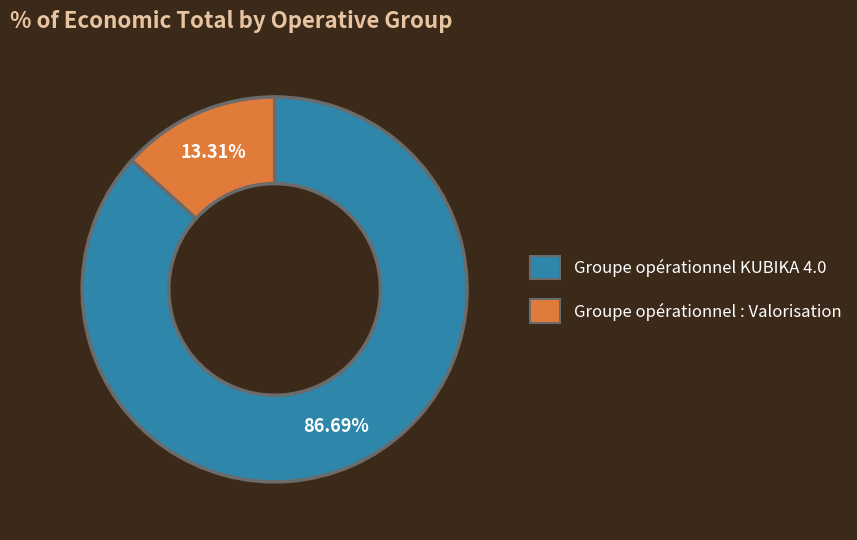

What is the largest slice in the pie chart?

Groupe opérationnel KUBIKA 4.0